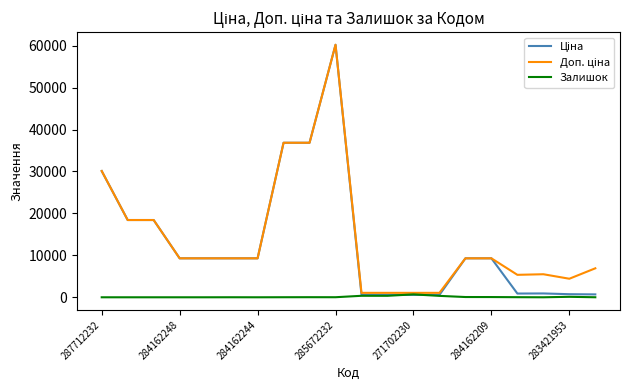

What is the maximum value shown in the chart?

60205.6